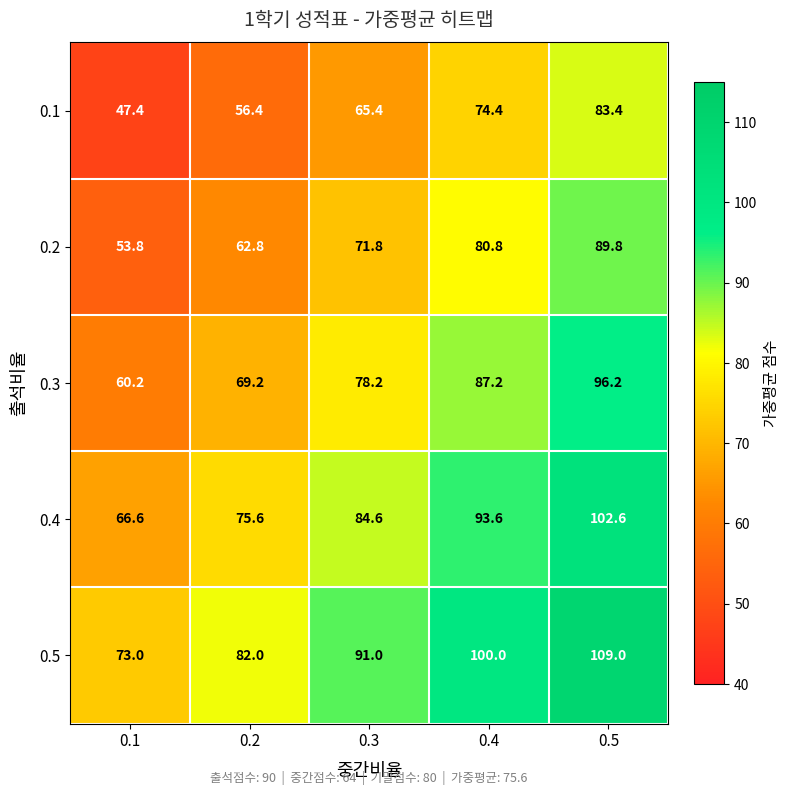

What is the difference between the highest and lowest values at 0.2?

25.6